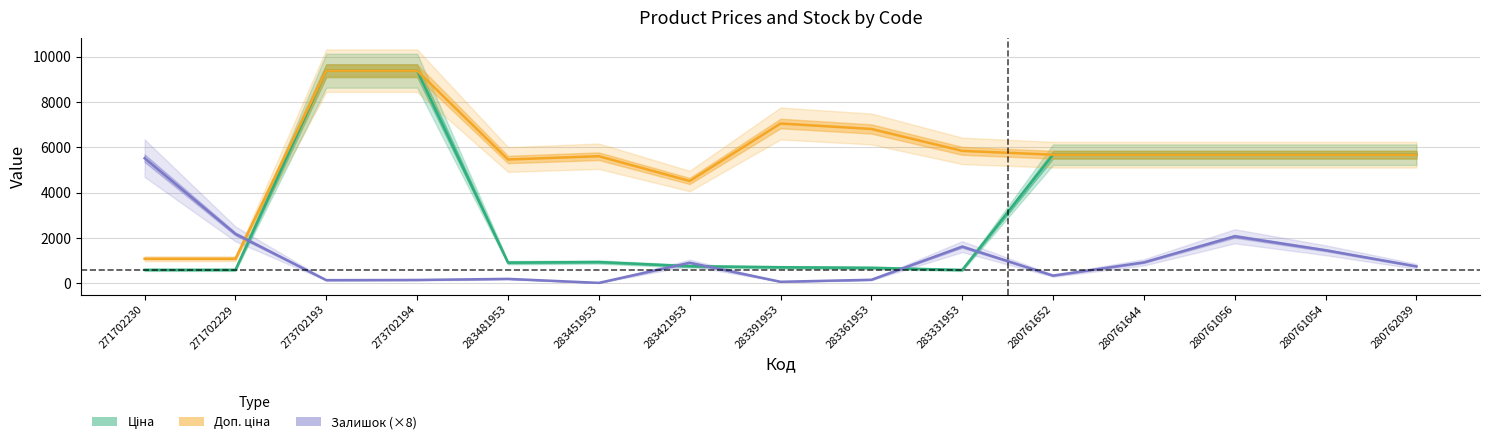

Is it true that Ціна equals 9528.5 at 280762039?

False